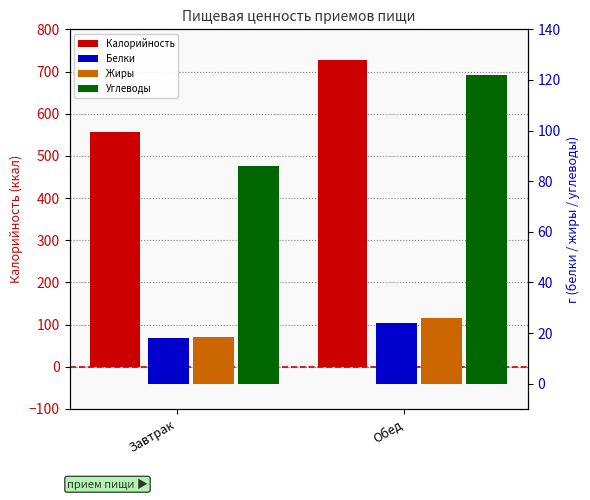

Reading left to right, what are all the values shown in this chart?

Калорийность: 557.0	727.0
Белки: 18.1	24.0
Жиры: 18.4	26.0
Углеводы: 86.0	122.0